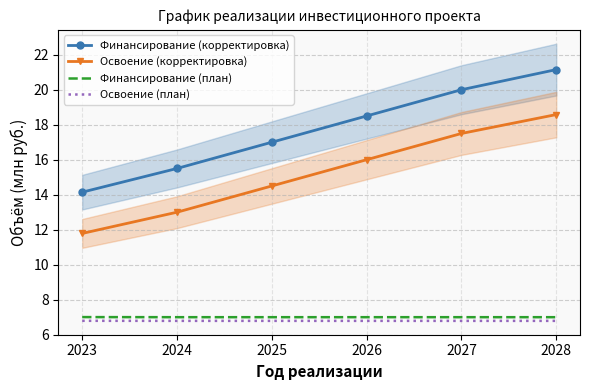

What is the maximum value shown in the chart?

21.1